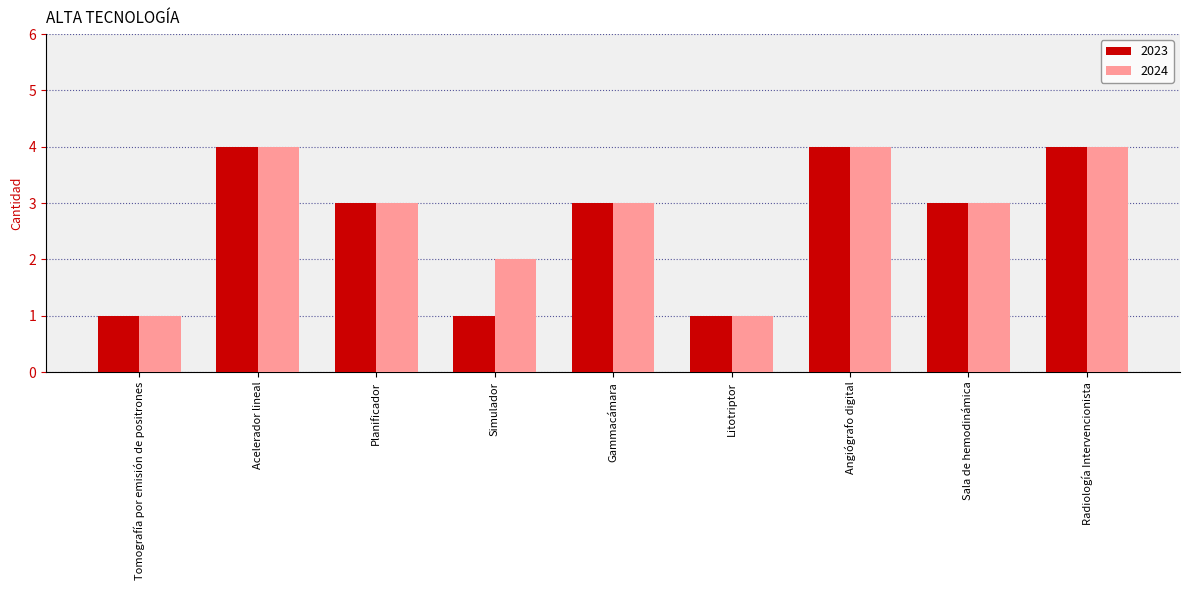

Reading left to right, list all the values displayed in this chart.

2023: Tomografía por emisión de positrones=1	Acelerador lineal=4	Planificador=3	Simulador=1	Gammacámara=3	Litotriptor=1	Angiógrafo digital=4	Sala de hemodinámica=3	Radiología Intervencionista=4
2024: Tomografía por emisión de positrones=1	Acelerador lineal=4	Planificador=3	Simulador=2	Gammacámara=3	Litotriptor=1	Angiógrafo digital=4	Sala de hemodinámica=3	Radiología Intervencionista=4